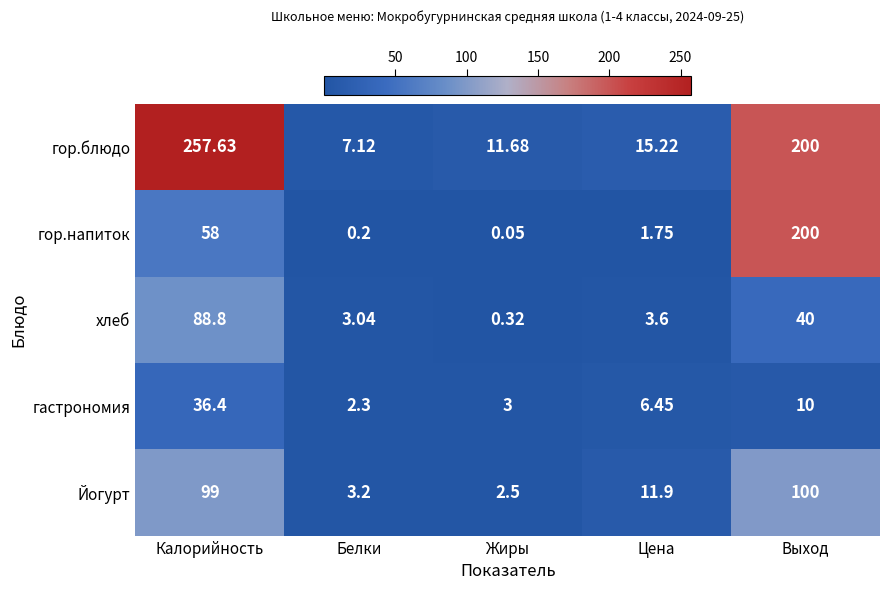

Which category has the highest value in the гор.напиток series?

Выход